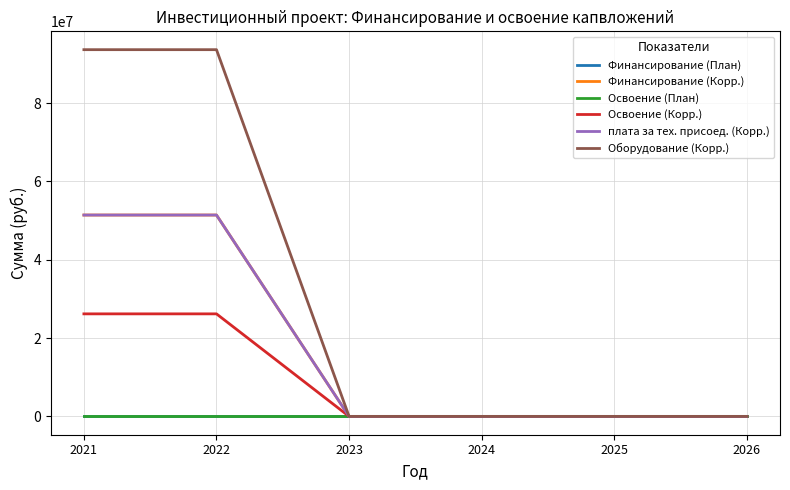

What is the sum of the плата за тех. присоед. (Корр.) values at 2022 and 2024?

51421011